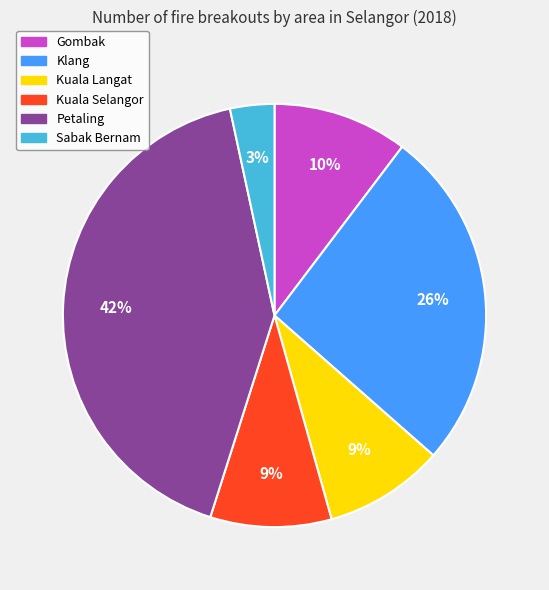

Does any single category account for the majority?

No